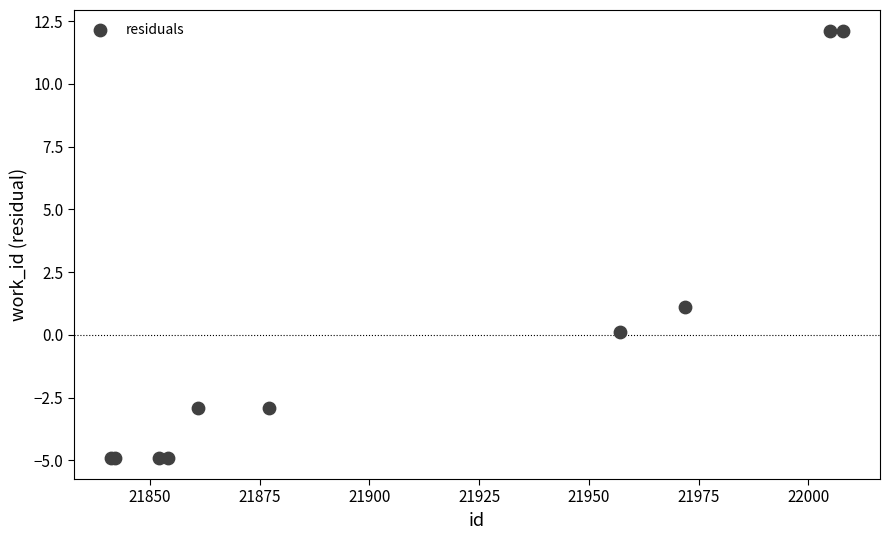

What Y value in the scatter plot is closest to 3?

1.1